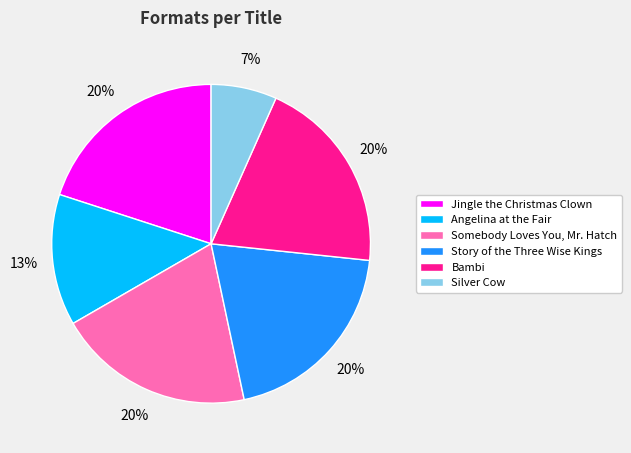

Do Bambi and Silver Cow together represent more than half of the pie?

No